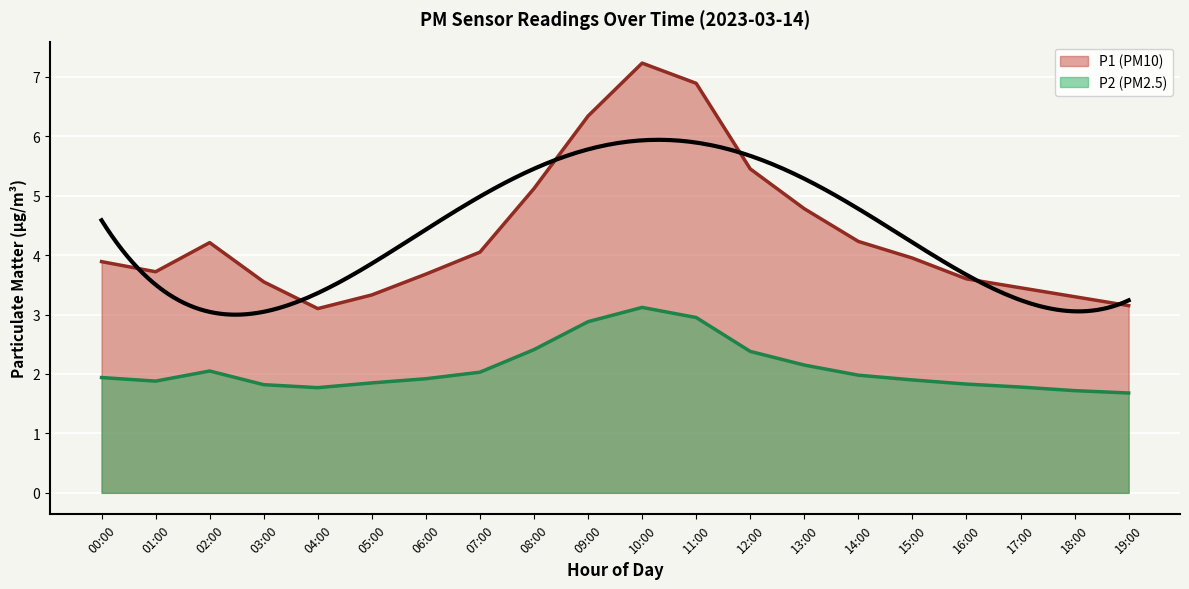

True or false: P2 and P1 intersect in this chart.

False